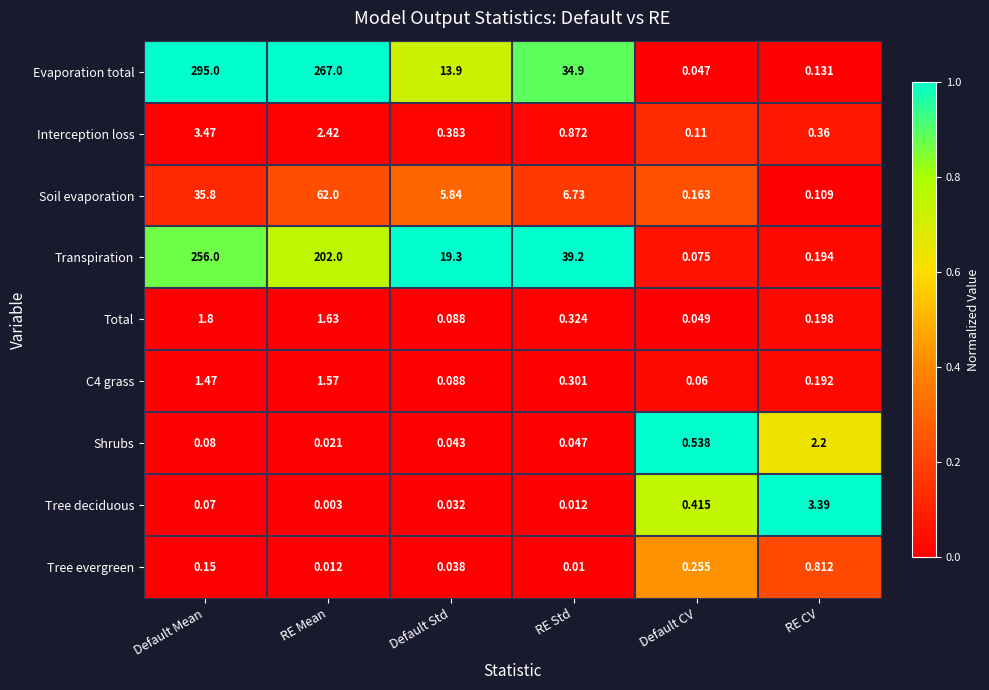

Which category has the lowest value across all series?

RE Mean